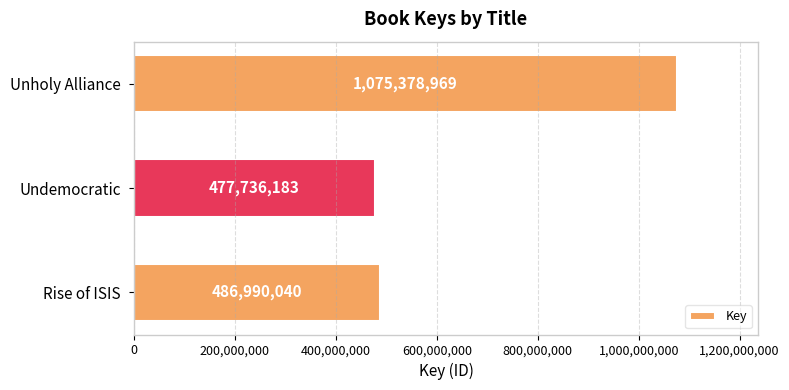

True or false: the data shows 486990040 at Rise of ISIS.

True